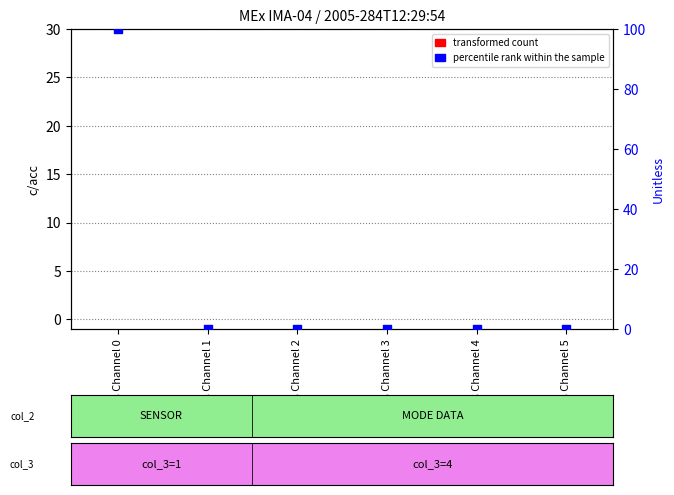

Is the value of transformed count at Mass Channel 1 greater than the value of percentile rank within the sample at Mass Channel 2?

No